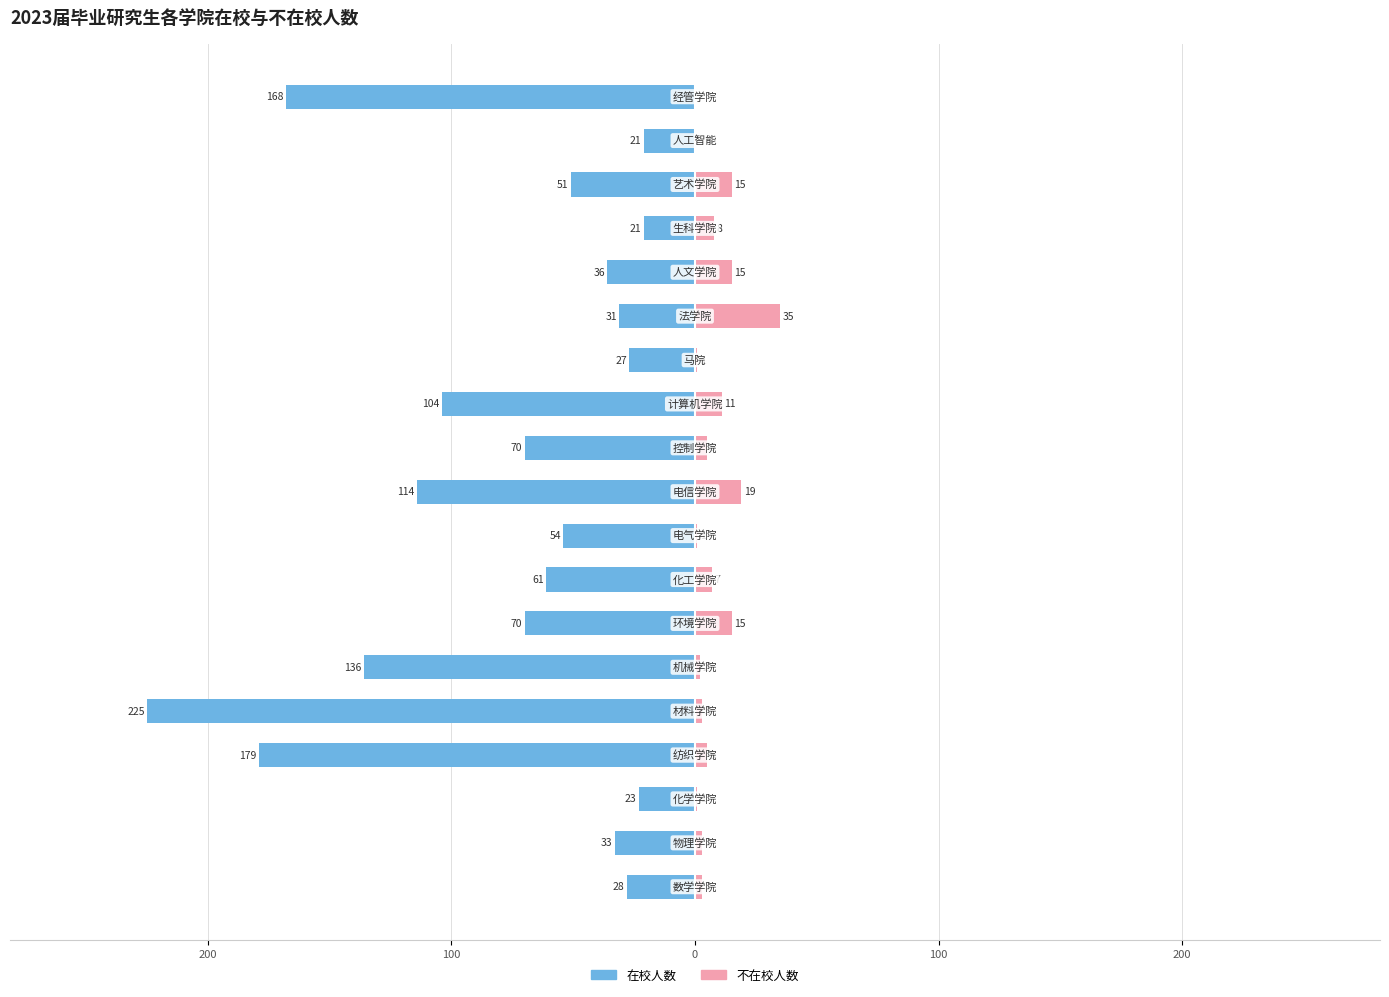

Which series changed the most between 10 and 16?

在校人数